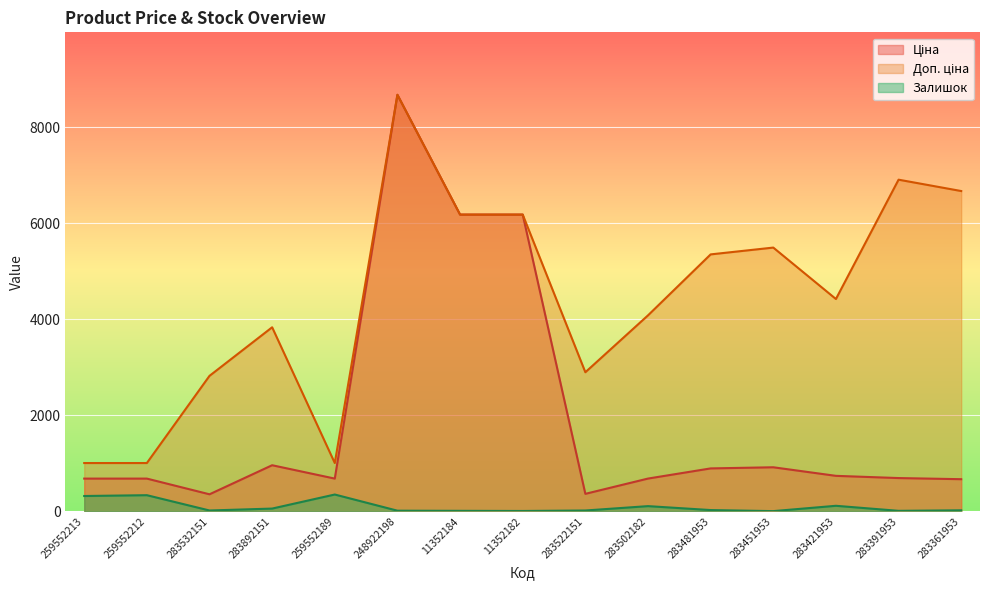

The value of Ціна at 259552212 is 1220.8. True or false?

False